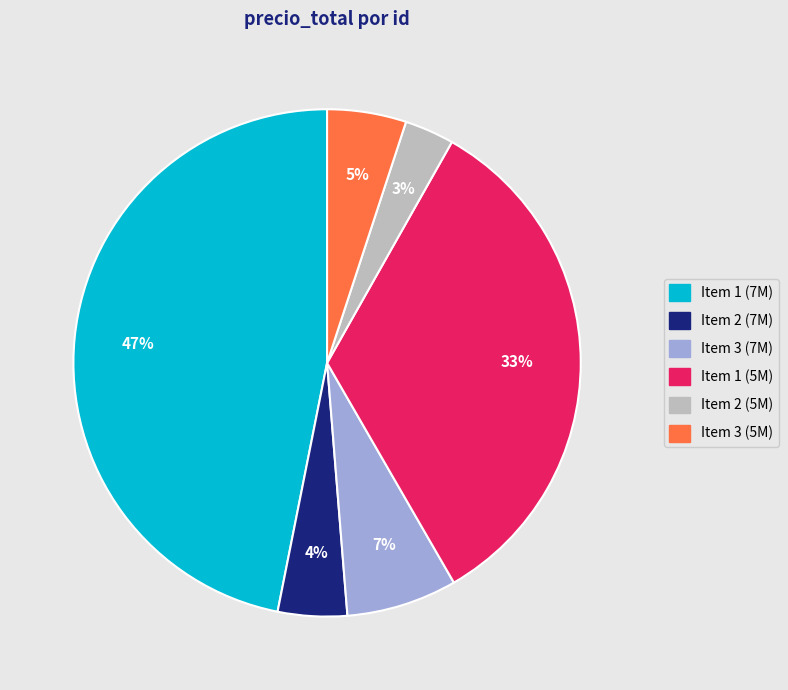

Is there any slice that represents more than half of the pie?

No